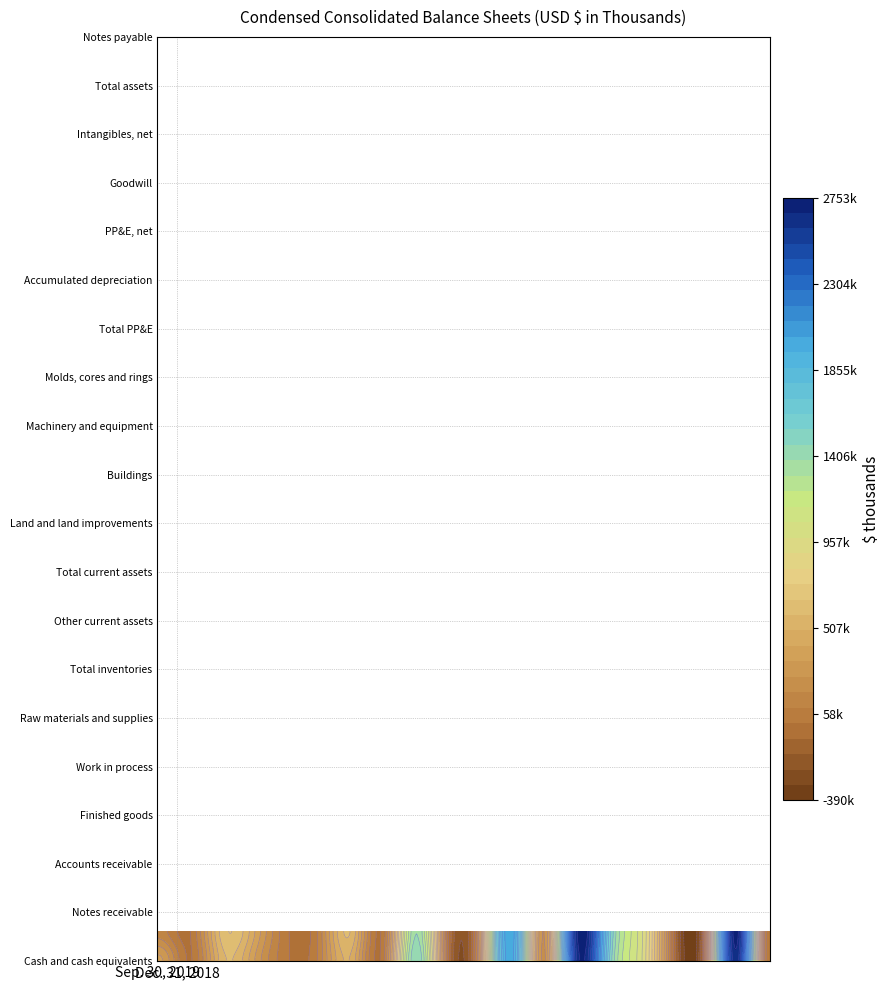

Reading right to left, extract all data points from this chart.

Cash and cash equivalents: 1=356254	0=137093
Notes receivable: 1=5737	0=8647
Accounts receivable: 1=546905	0=617753
Finished goods: 1=338133	0=420243
Work in process: 1=27265	0=29989
Raw materials and supplies: 1=114582	0=116648
Total inventories: 1=479980	0=566880
Other current assets: 1=67856	0=48501
Total current assets: 1=1456732	0=1378874
Land and land improvements: 1=52668	0=52736
Buildings: 1=314555	0=331872
Machinery and equipment: 1=1981857	0=2003925
Molds, cores and rings: 1=238911	0=256317
Total PP&E: 1=2587991	0=2644850
Accumulated depreciation: 1=1586070	0=1633058
PP&E, net: 1=1001921	0=1011792
Goodwill: 1=18851	0=18851
Intangibles, net: 1=120321	0=113510
Total assets: 1=2634205	0=2696616
Notes payable: 1=15288	0=16188